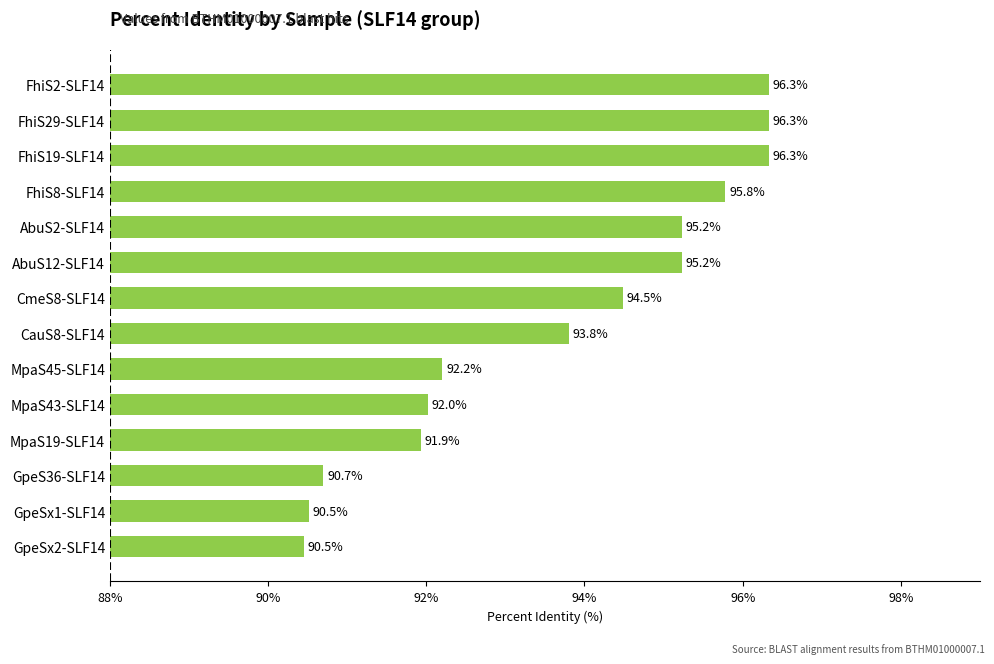

What is the greatest value displayed?

96.3